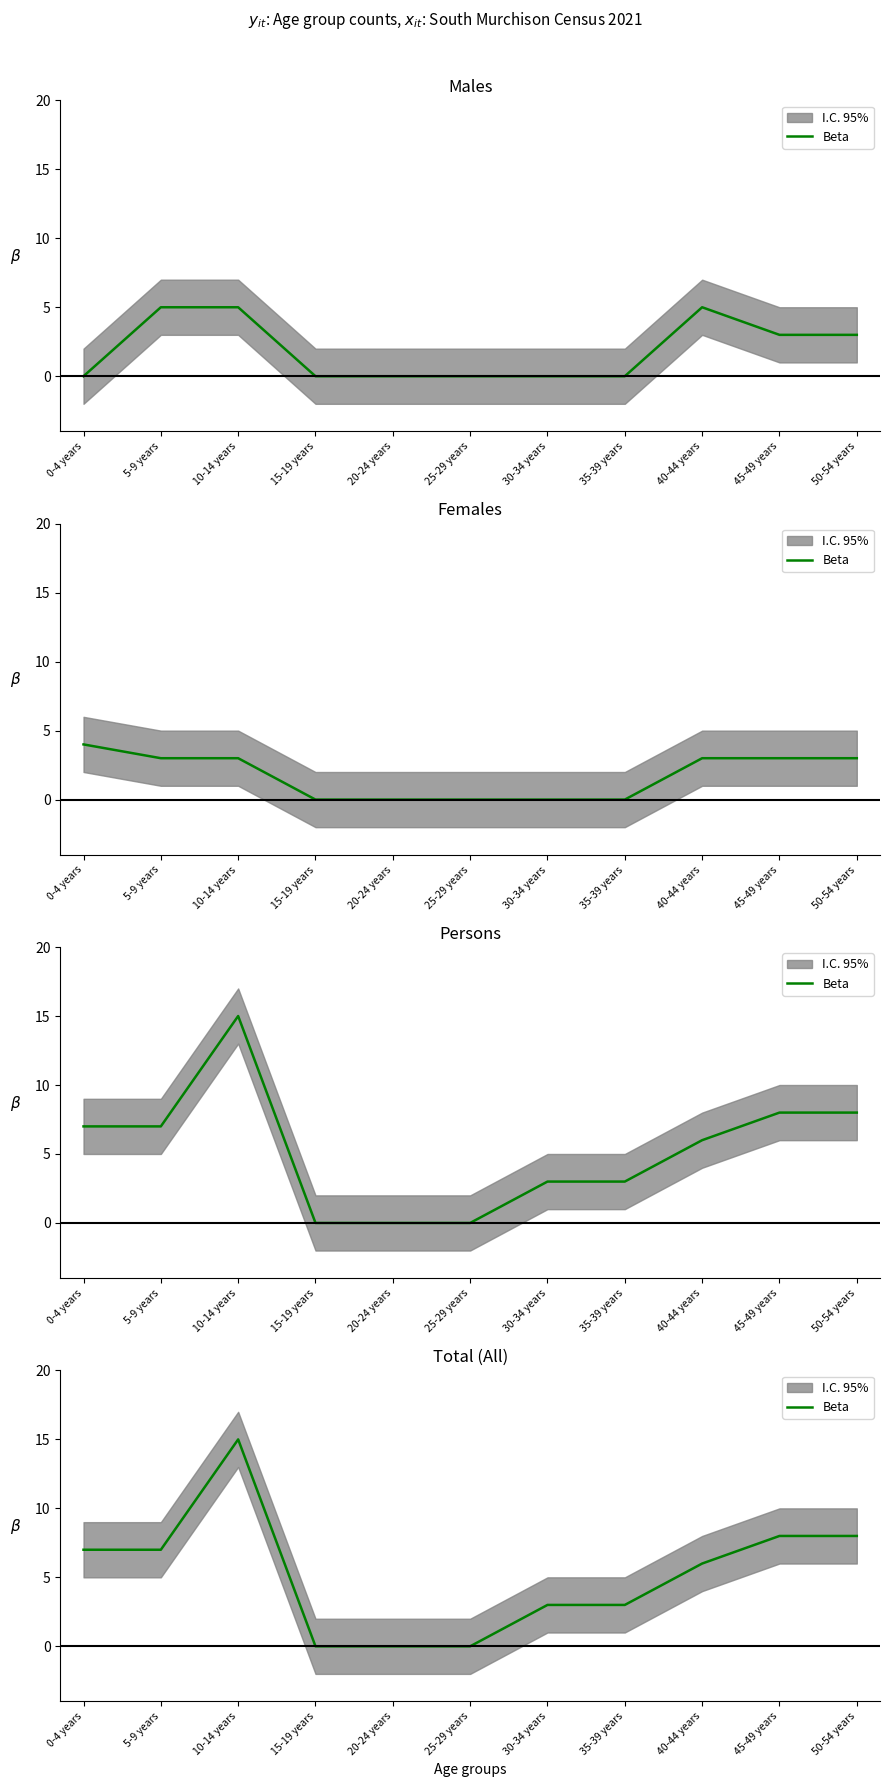

What position from the right is 50-54 years?

1